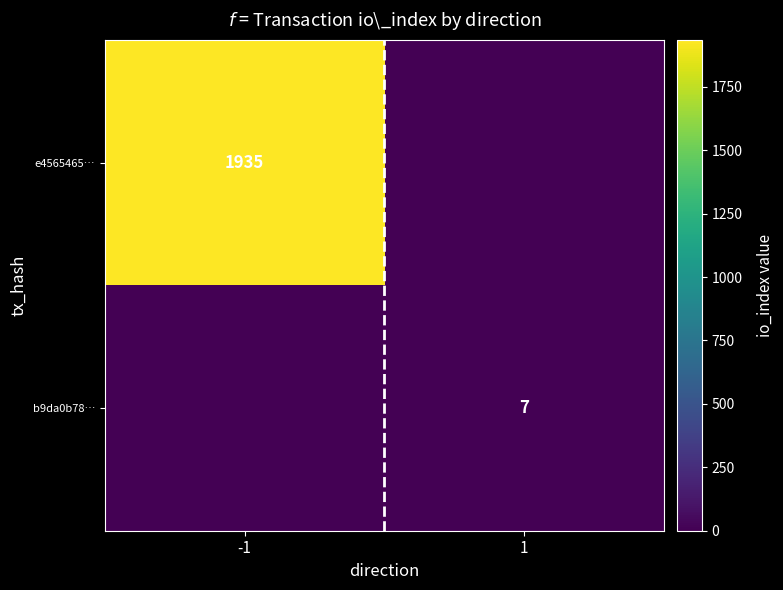

The value of b9da0b78… at 1 is 7. True or false?

True